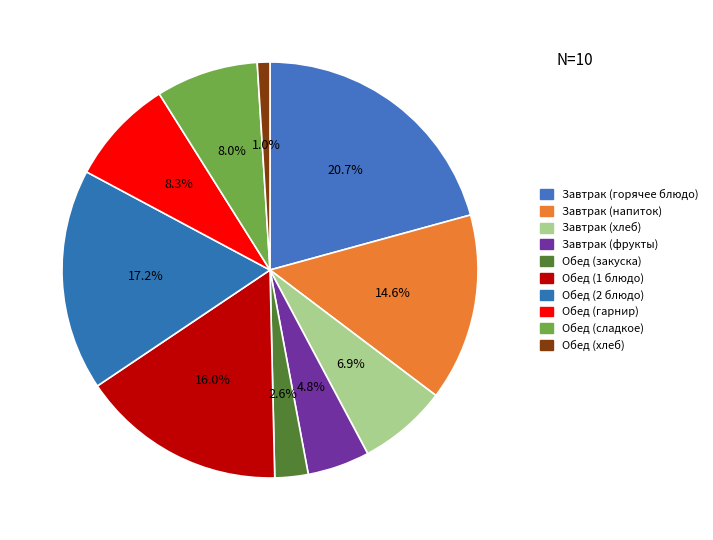

How many segments does this pie chart have?

10